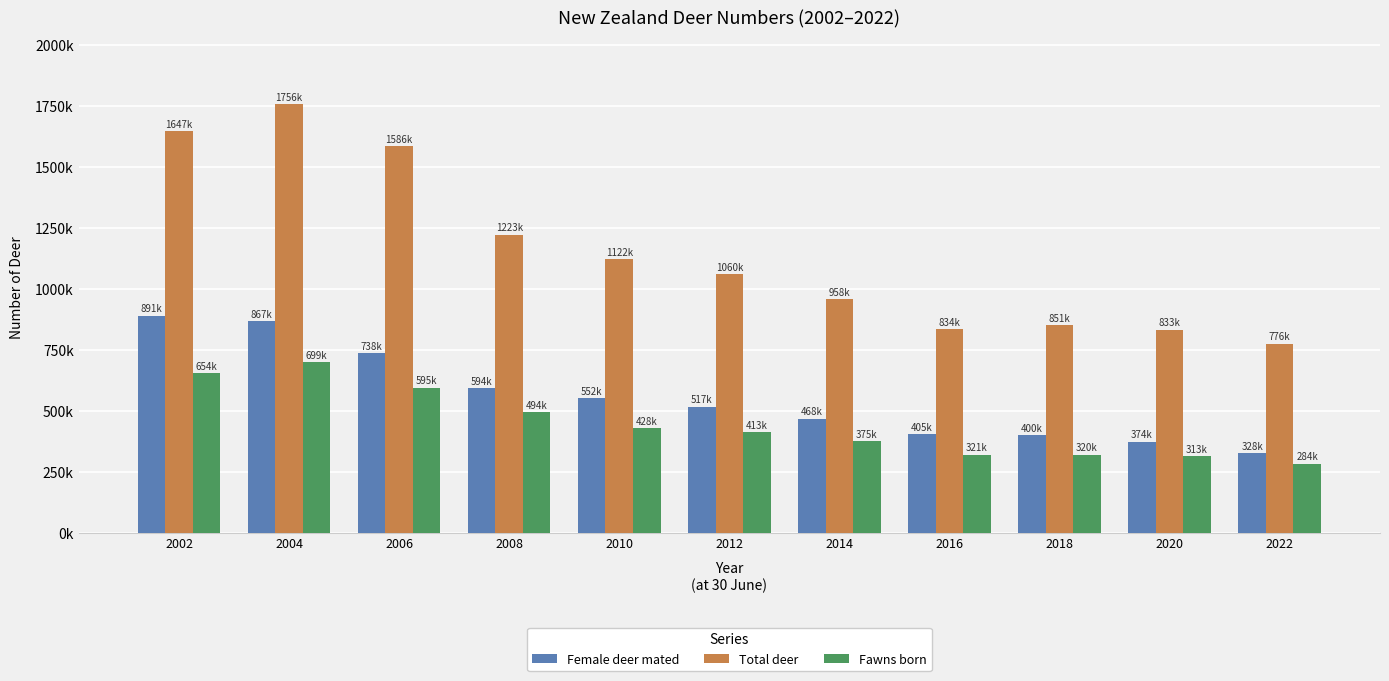

Between 2006 and 2014, which series saw the biggest shift?

Total deer